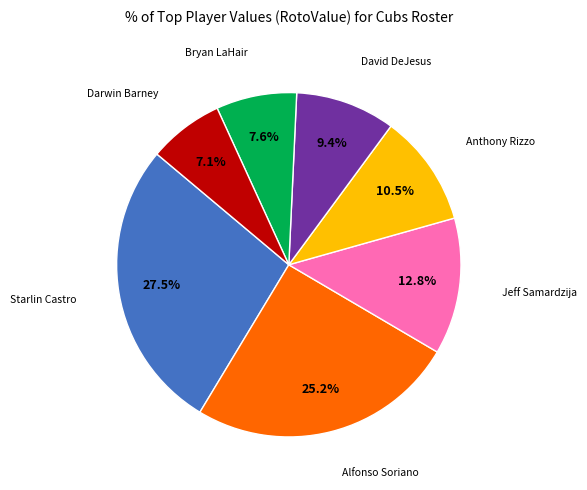

To the nearest percent, what is the average slice percentage?

14%